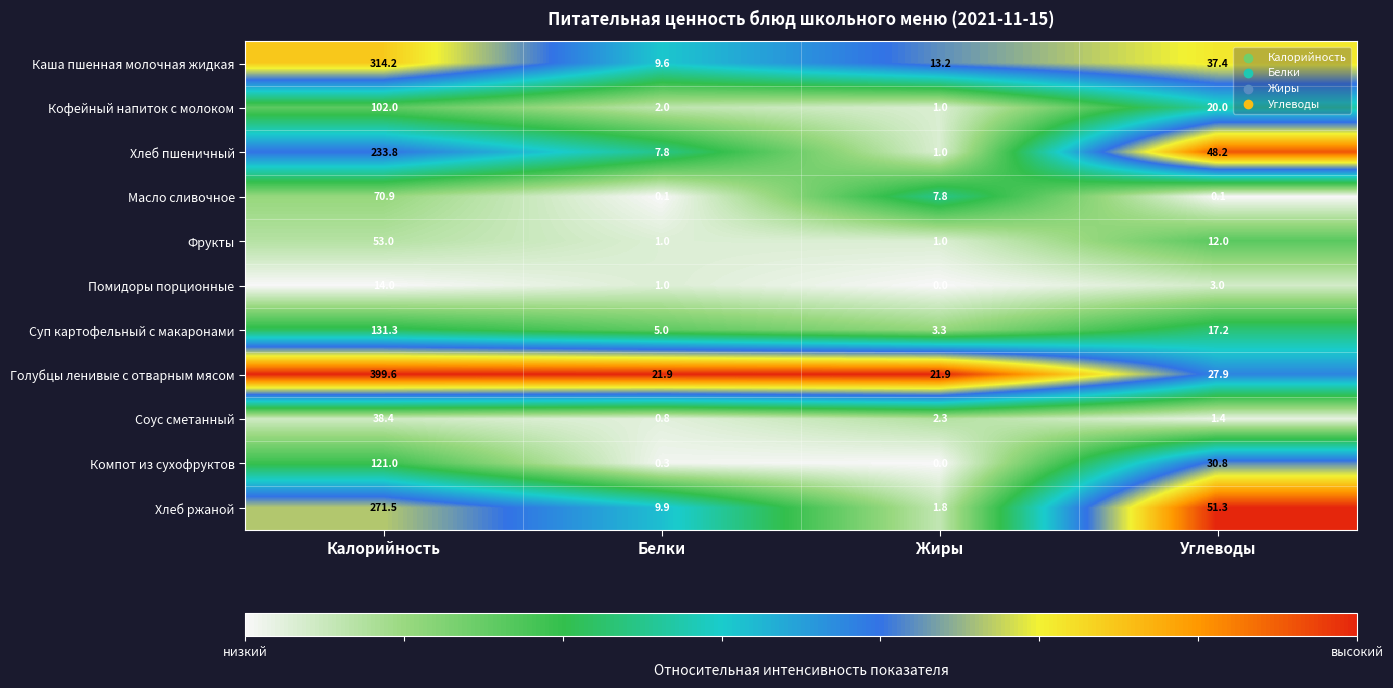

The value of Каша пшенная молочная жидкая at Белки is 9.6. True or false?

True